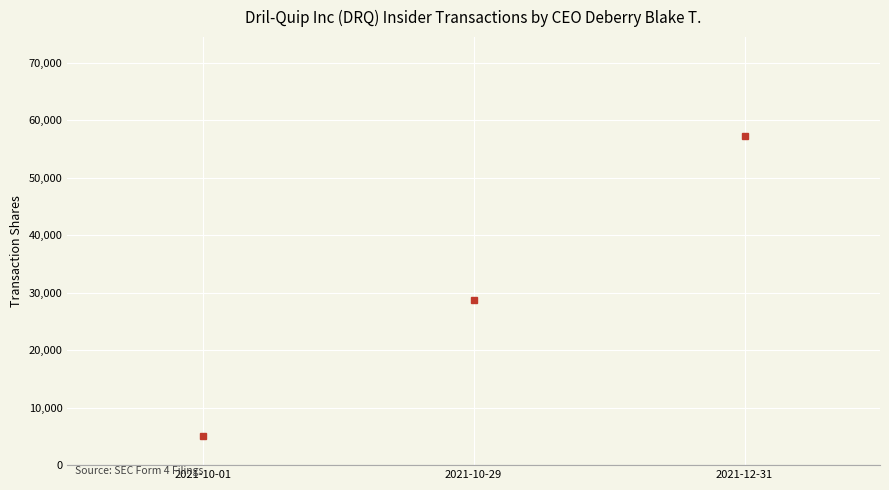

Between 2021-12-31 and 2021-10-01, which is larger?

2021-12-31